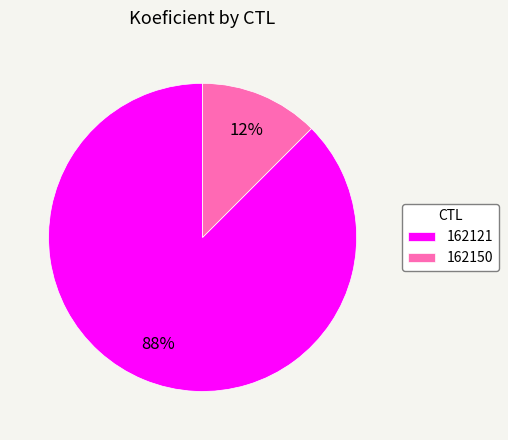

Does any single category account for the majority?

Yes